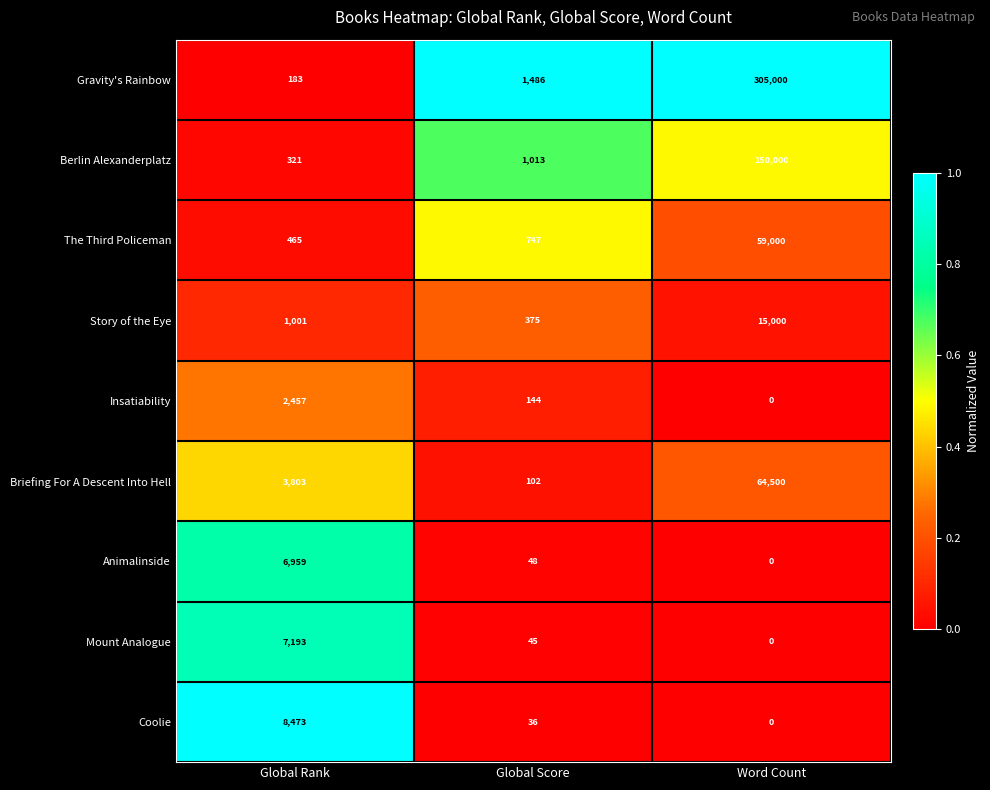

Rank the series by their maximum value, from lowest to highest.

Insatiability, Animalinside, Mount Analogue, Coolie, Story of the Eye, The Third Policeman, Briefing For A Descent Into Hell, Berlin Alexanderplatz, Gravity's Rainbow